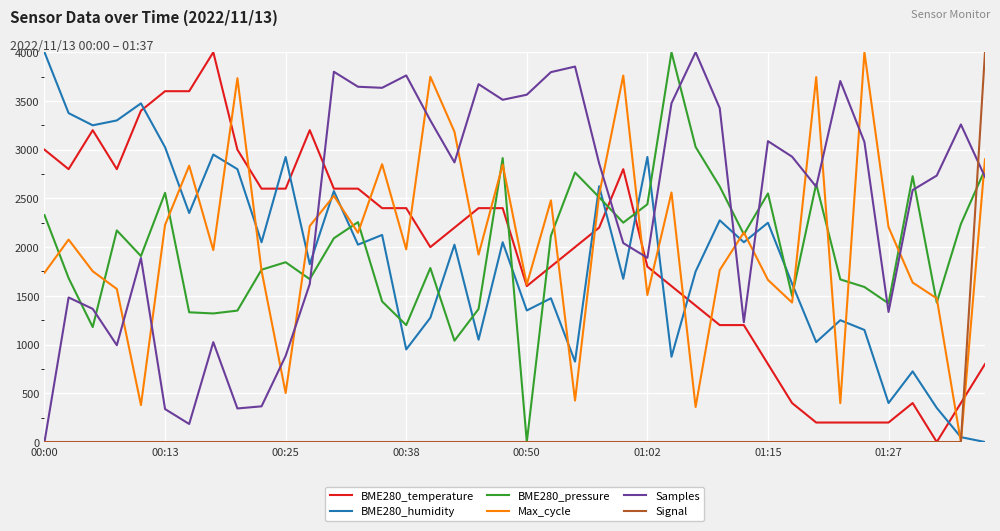

What is the highest value of the BME280_pressure series?

4000.0